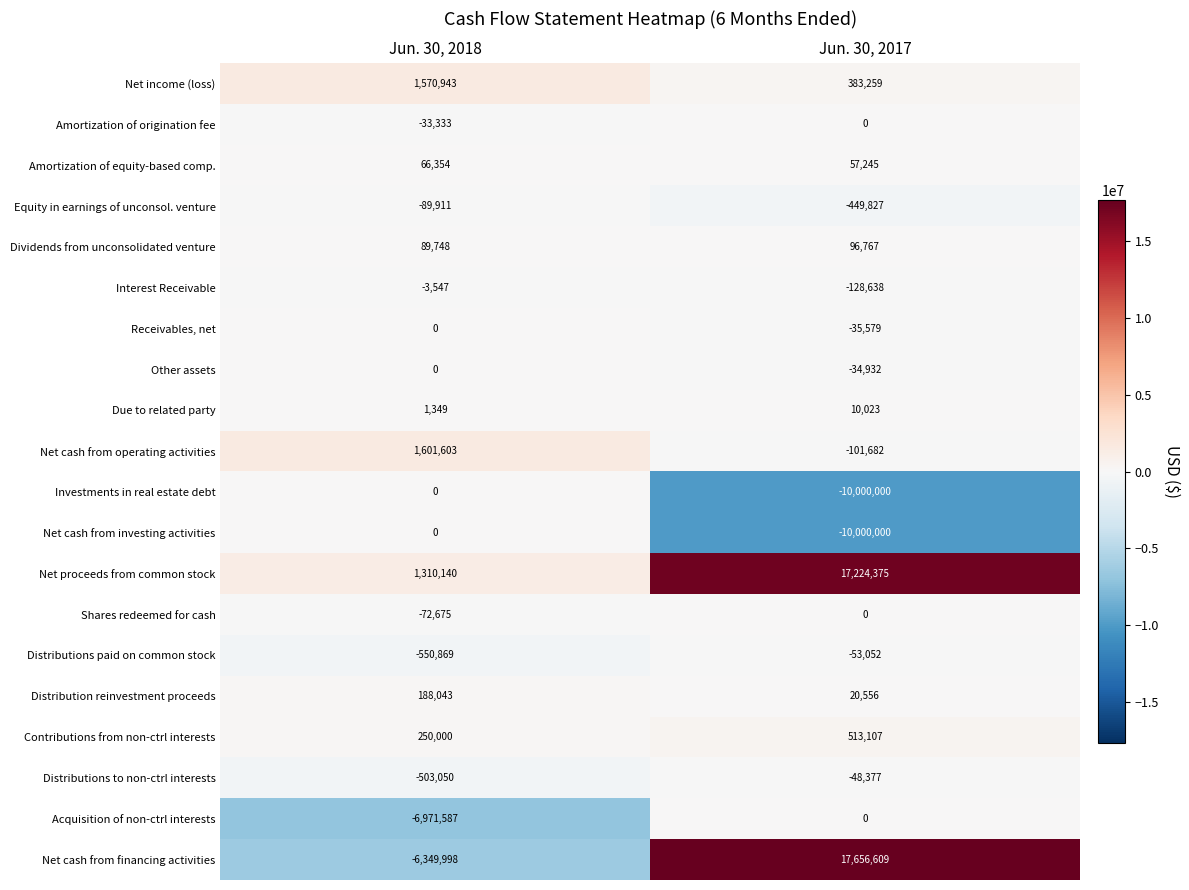

Which series has the largest total across all categories?

Net proceeds from common stock